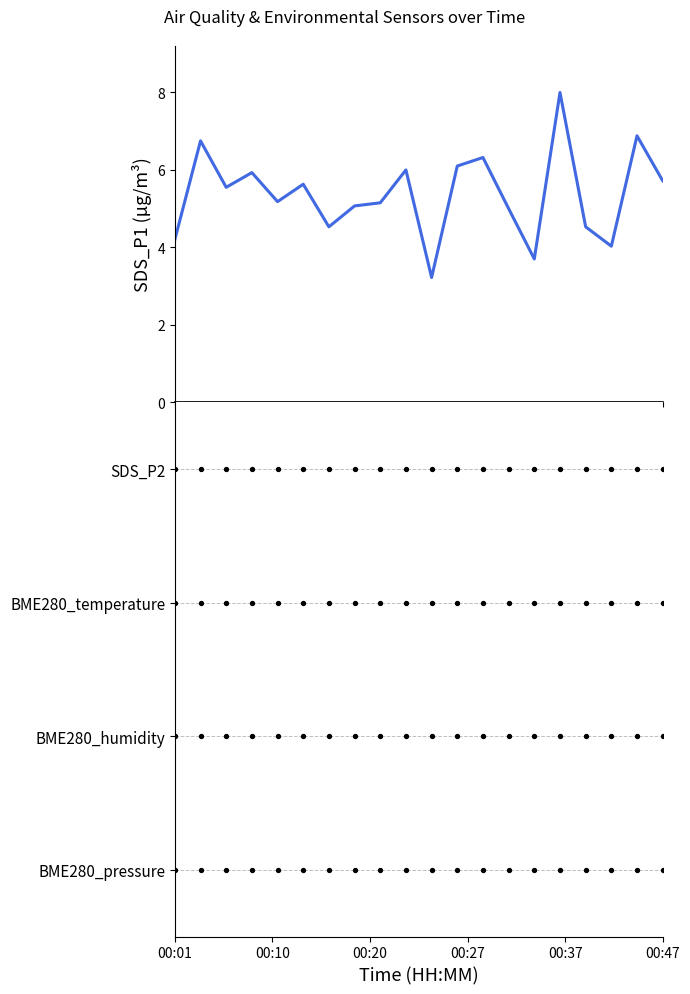

At how many categories does at least one series exceed 7?

1